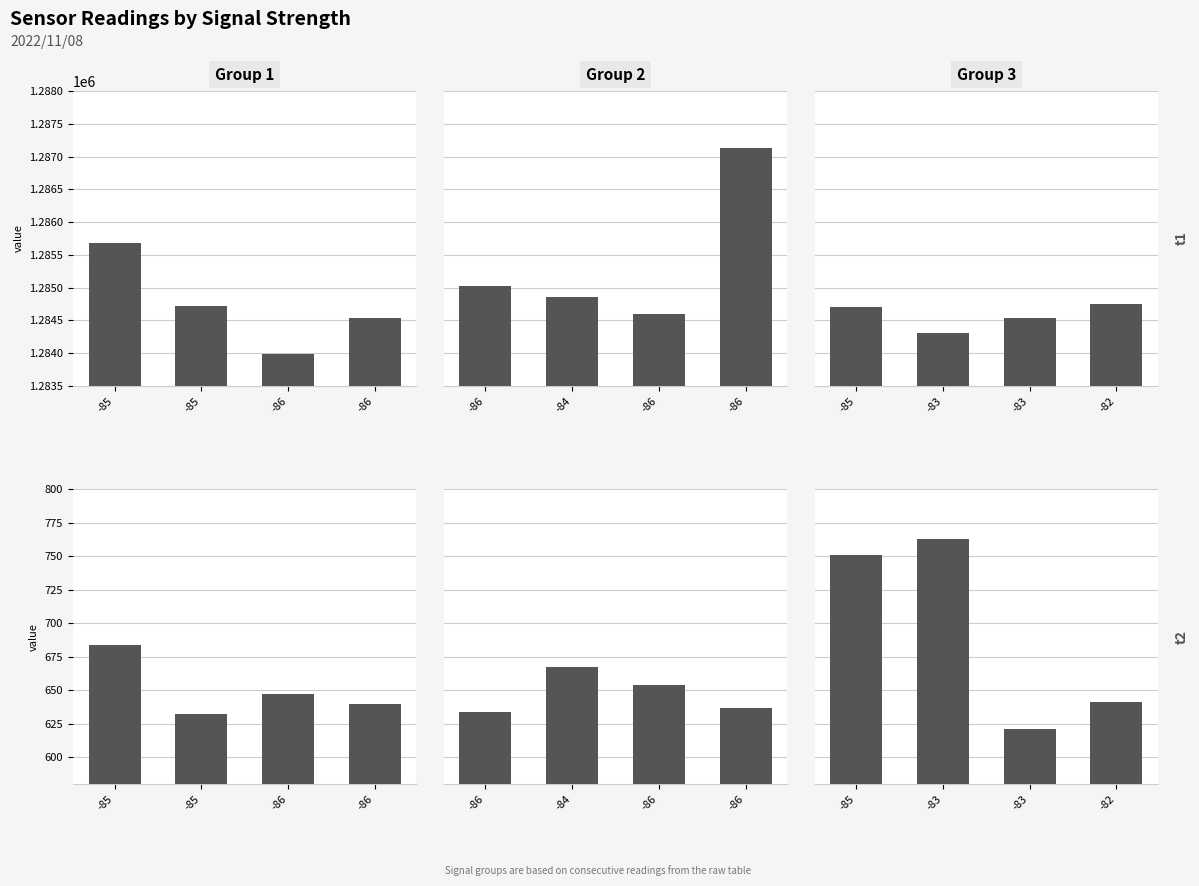

How many groups of bars are there?

4